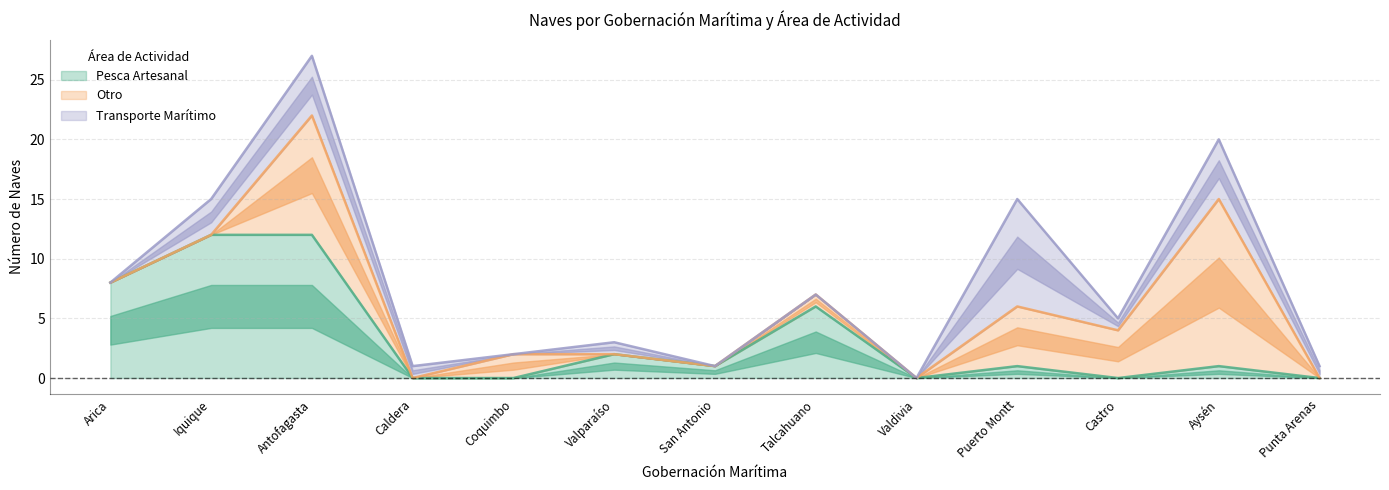

What is the difference between the maximum and minimum values in the Transporte Marítimo series?

9